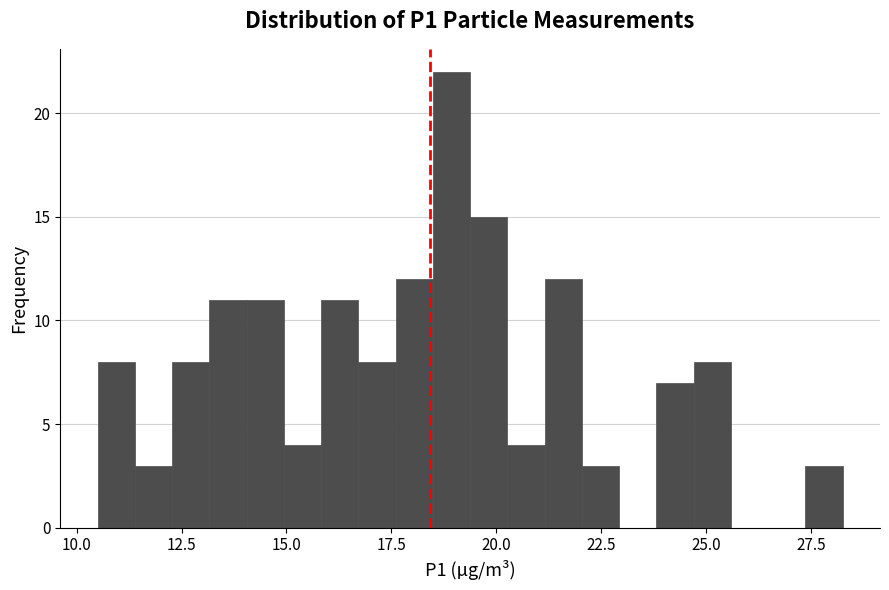

Around what value on the x-axis is the tallest bar? Give the approximate position of its centre, as read against the axis.

19.0